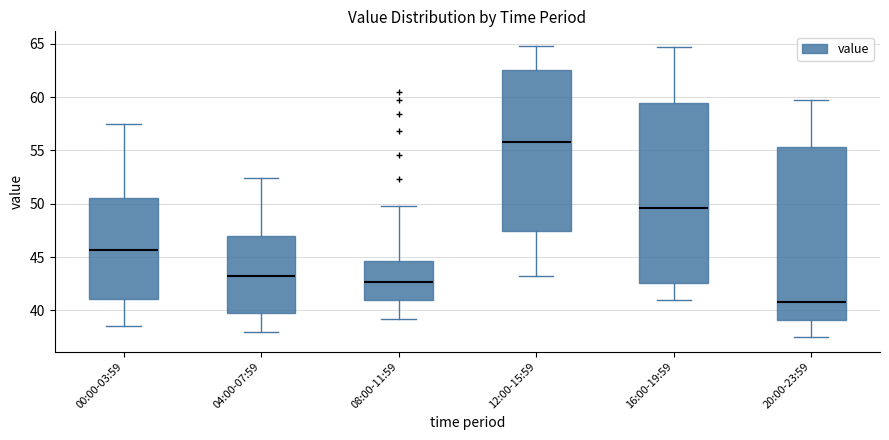

Reading left to right, transcribe this box plot: for each box, give where its median line is, the range the box spans, and where its two whiskers end, as read against the y-axis. The values are not printed on the chart, so give them approximately, as read against the axis.

00:00-03:59: median 45.5, box 41.0 to 50.5, whiskers 38.5 to 57.5
04:00-07:59: median 43.5, box 39.5 to 47.0, whiskers 38.0 to 52.5
08:00-11:59: median 42.5, box 41.0 to 44.5, whiskers 39.0 to 50.0
12:00-15:59: median 56.0, box 47.5 to 62.5, whiskers 43.0 to 65.0
16:00-19:59: median 49.5, box 42.5 to 59.5, whiskers 41.0 to 64.5
20:00-23:59: median 41.0, box 39.0 to 55.5, whiskers 37.5 to 59.5